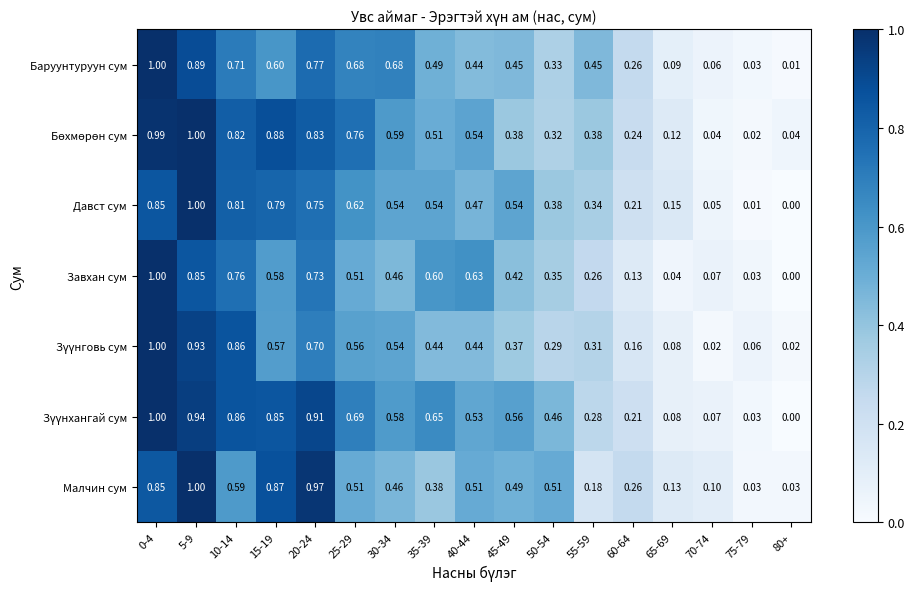

Between 15-19 and 35-39, which series saw the biggest shift?

Малчин сум